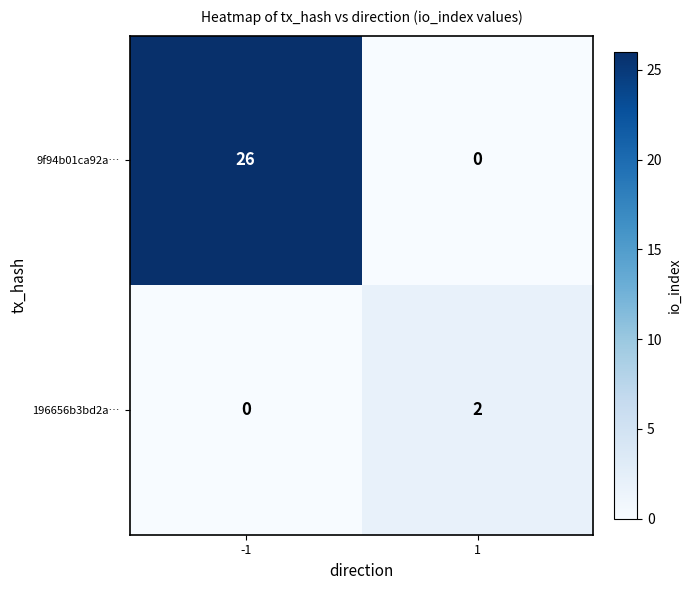

List the series in order of their overall mean, lowest first.

196656b3bd2a…, 9f94b01ca92a…